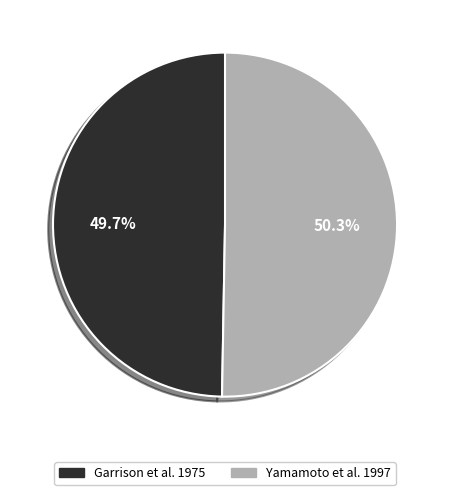

Which has a higher value, Garrison et al. 1975 or Yamamoto et al. 1997?

Yamamoto et al. 1997